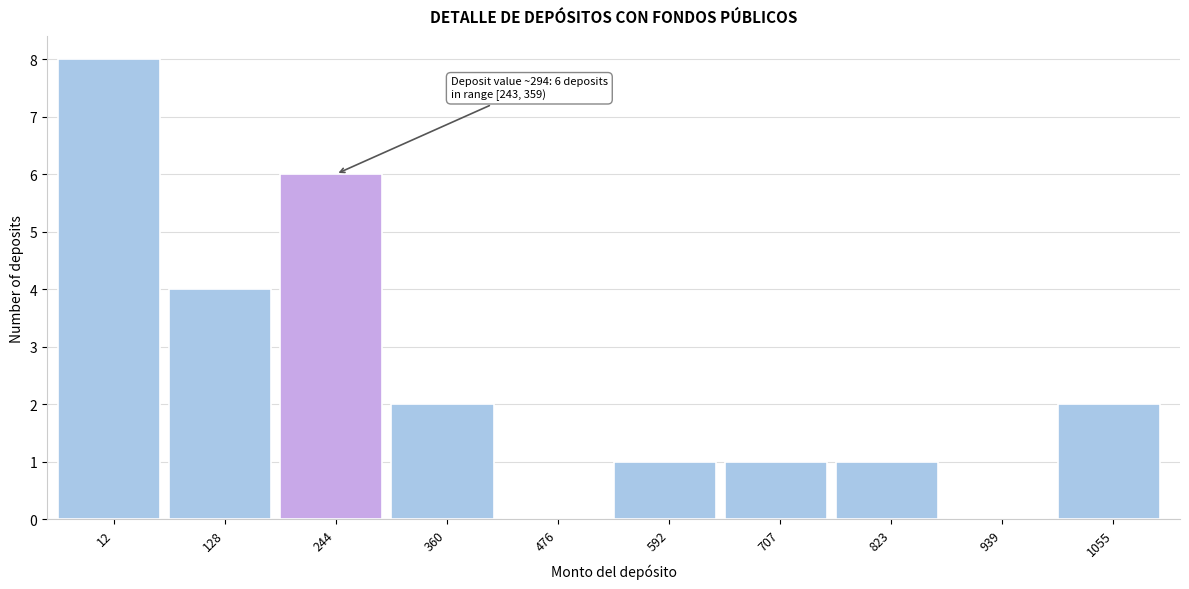

Reading left to right, what are all the values shown in this chart?

12=8	128=4	244=6	360=2	476=0	592=1	707=1	823=1	939=0	1055=2